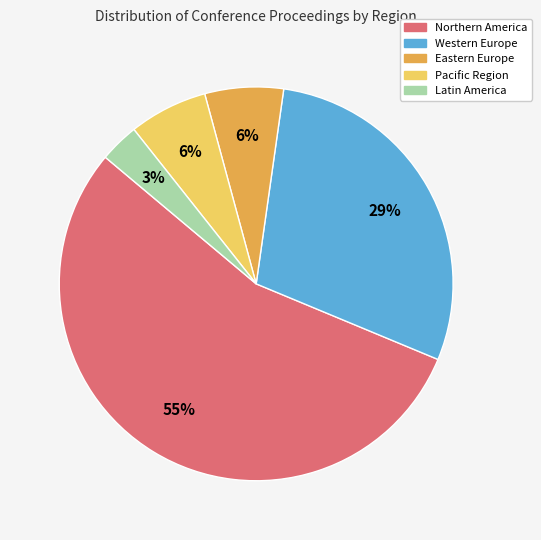

To the nearest percent, what is the average slice percentage?

20%